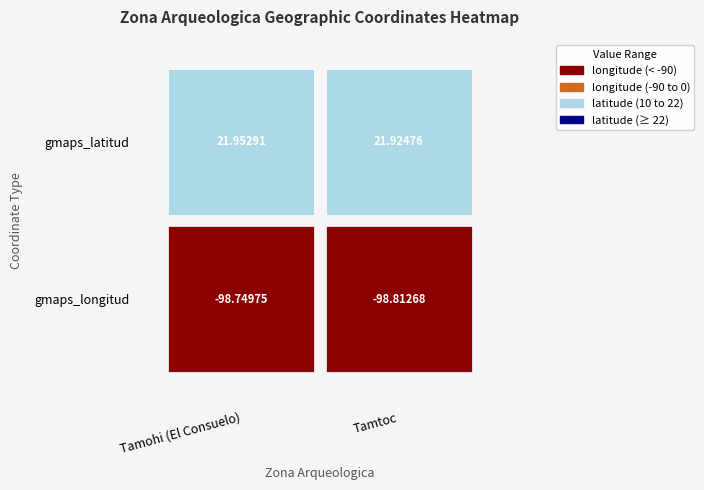

Between 1 and 0, which is larger?

1